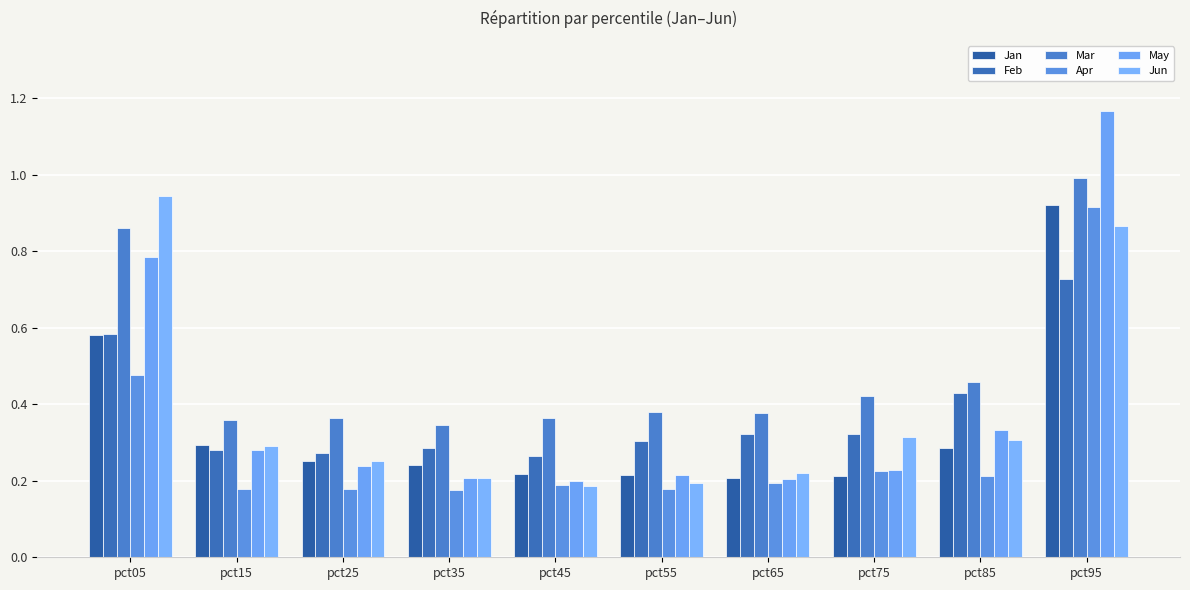

What is the approximate value of Mar at pct75?

0.4